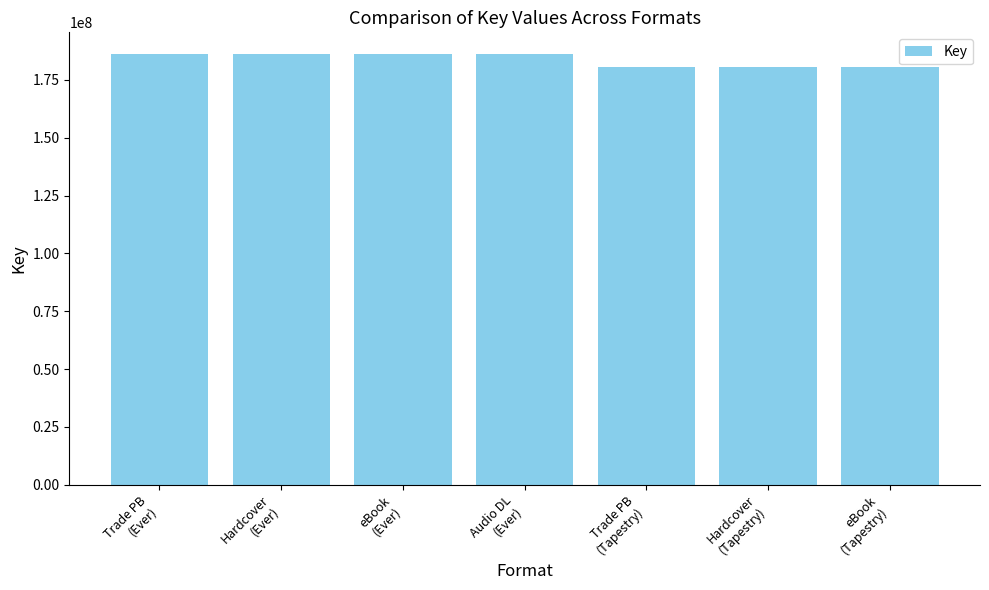

What is the difference between the maximum and second lowest values?

5753186